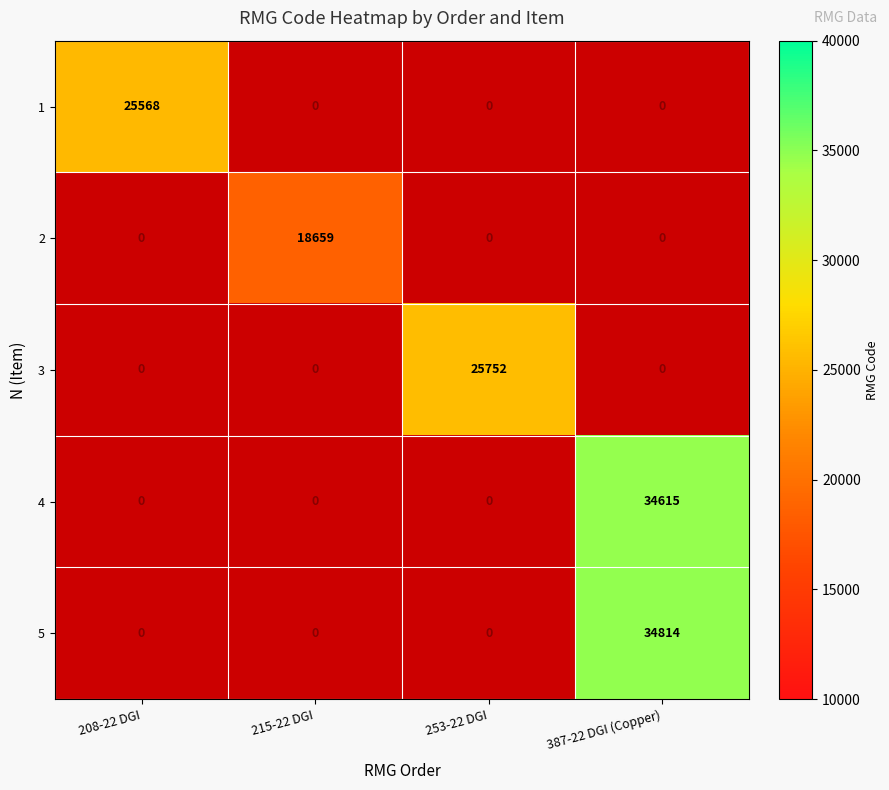

The 3 series shows 25752 at 253-22 DGI. True or false?

True